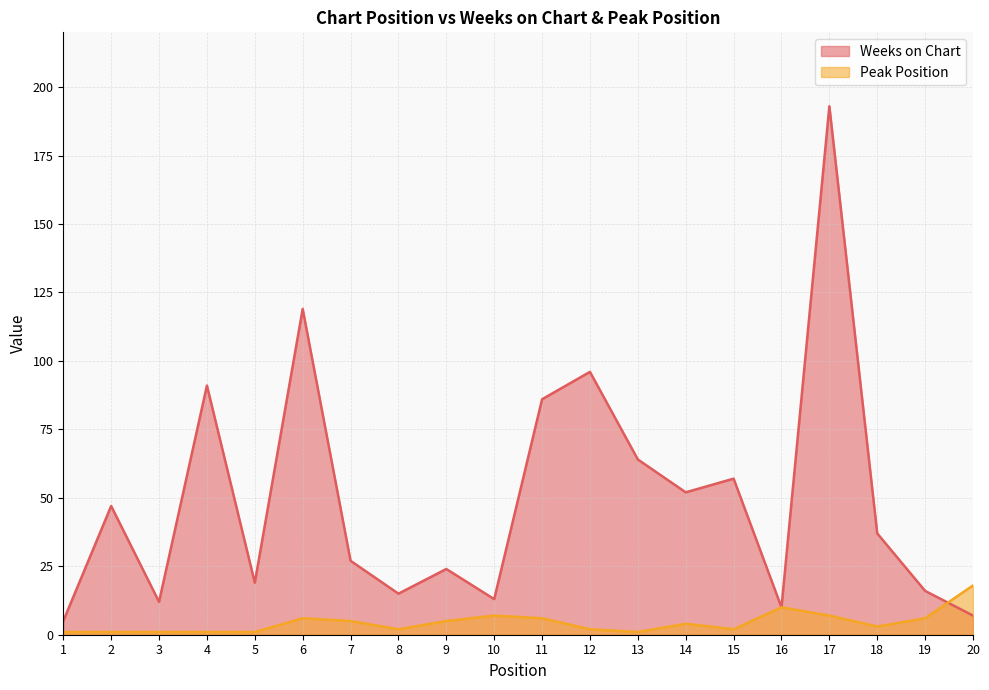

What is the value of the Peak Position point at the 9th from the left?

5